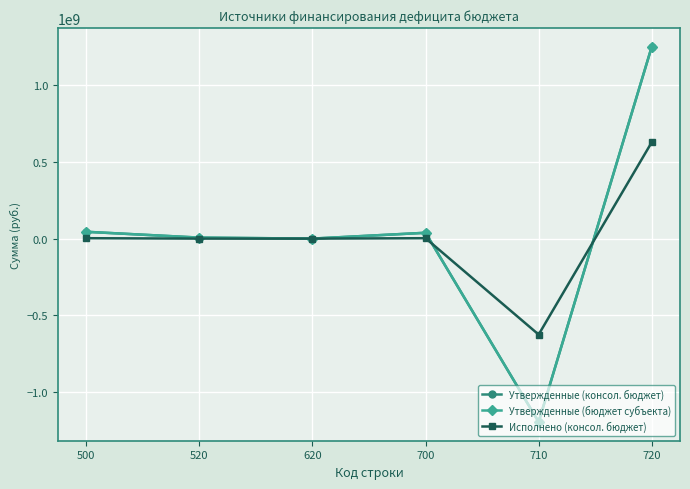

At which category is the sum across all series the highest?

720